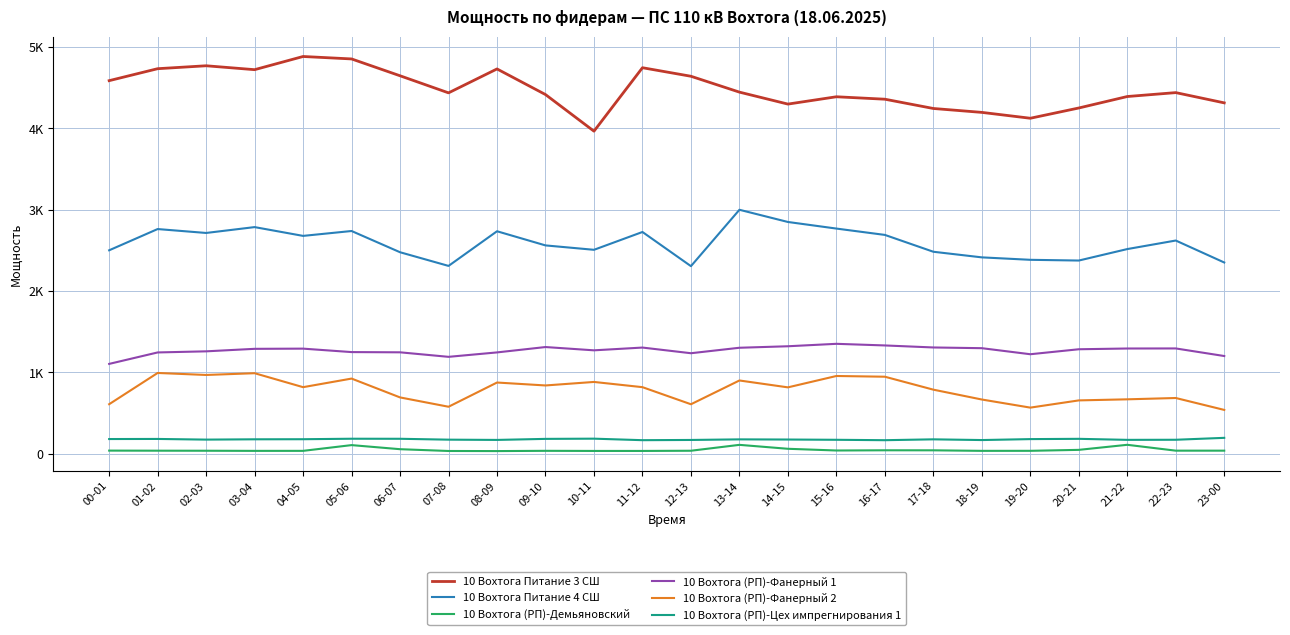

What is the difference between the highest and lowest values at 22-23?

4400.8